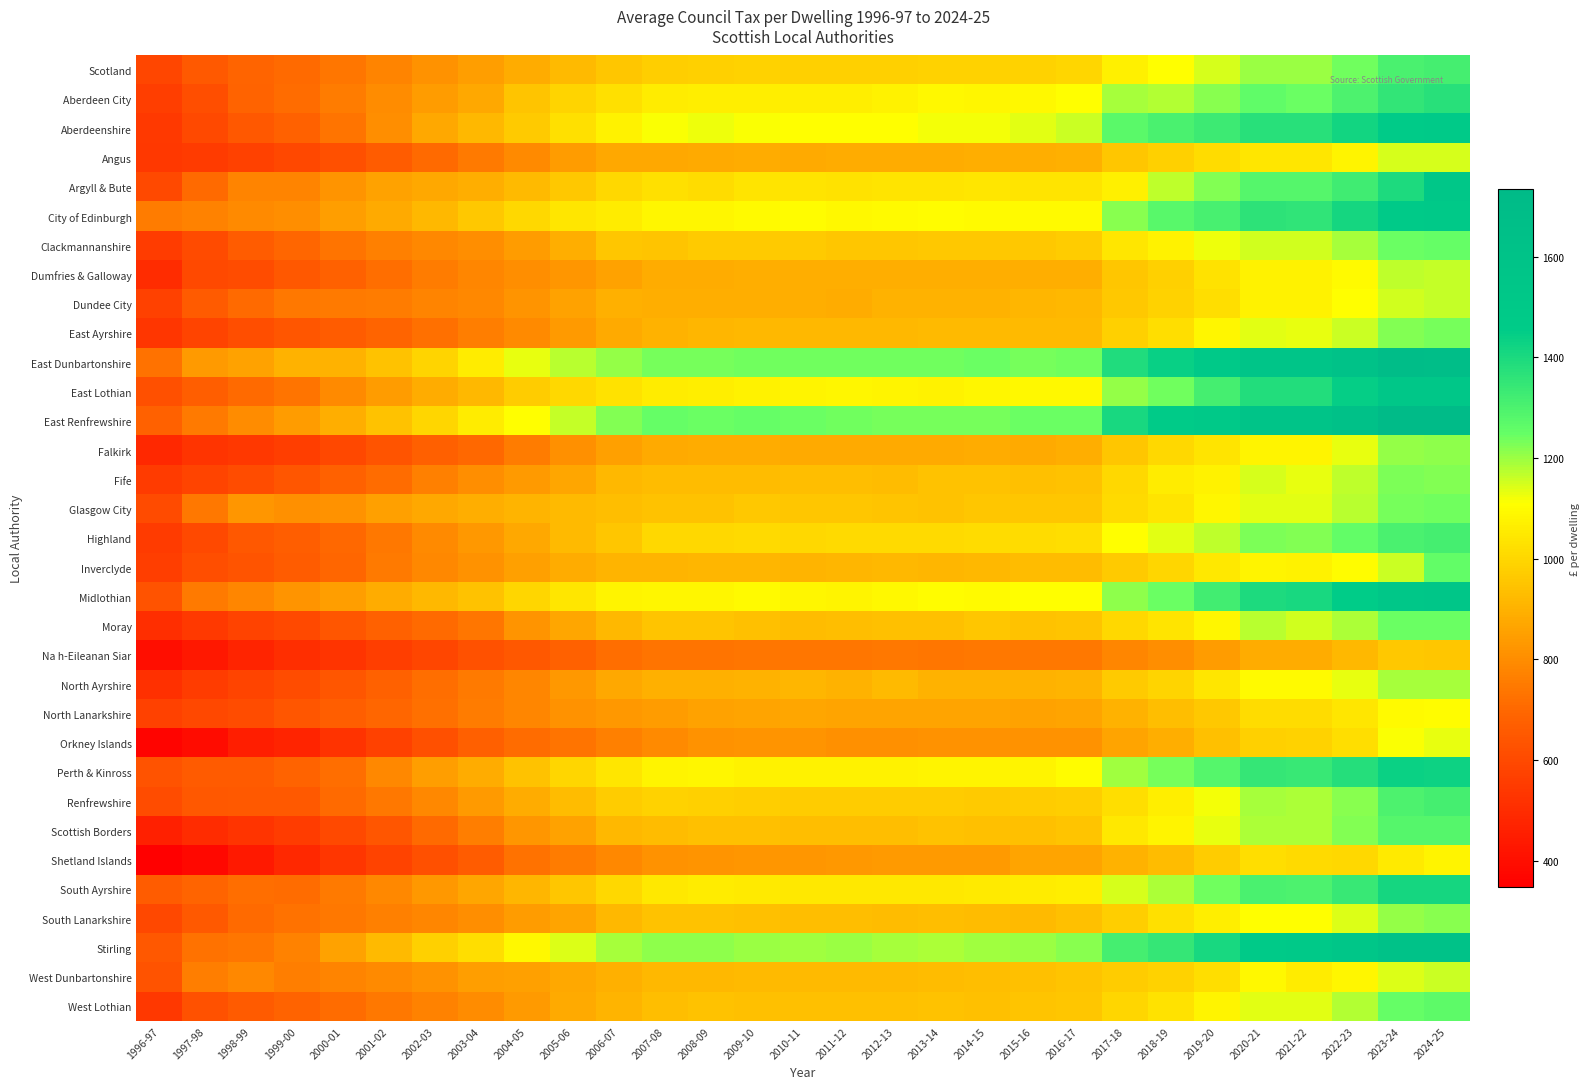

Which series has the largest total across all categories?

East Dunbartonshire